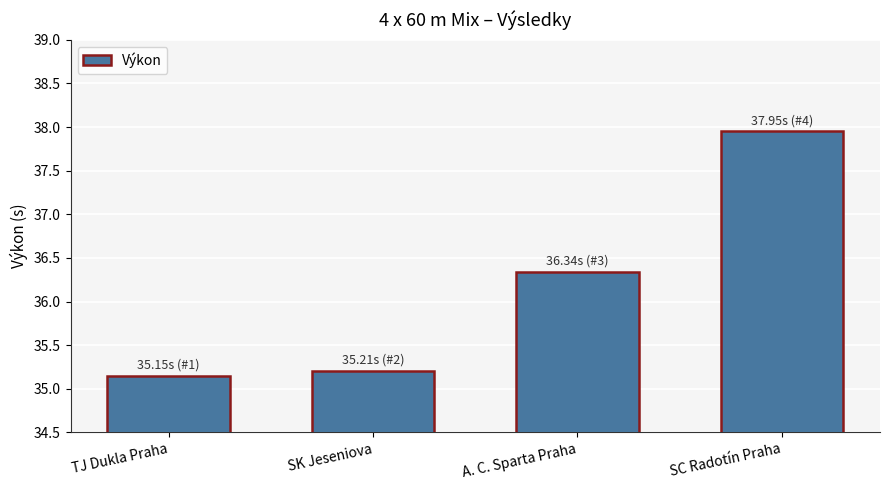

Where is the data nearest to the value 36?

A. C. Sparta Praha